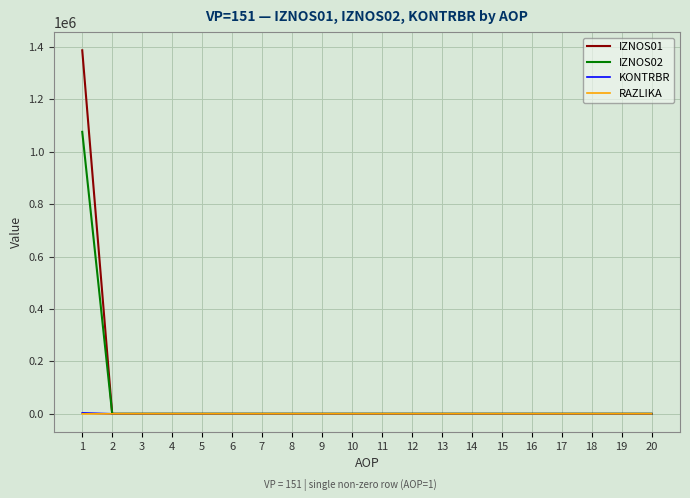

Which series has the widest spread of values?

IZNOS01